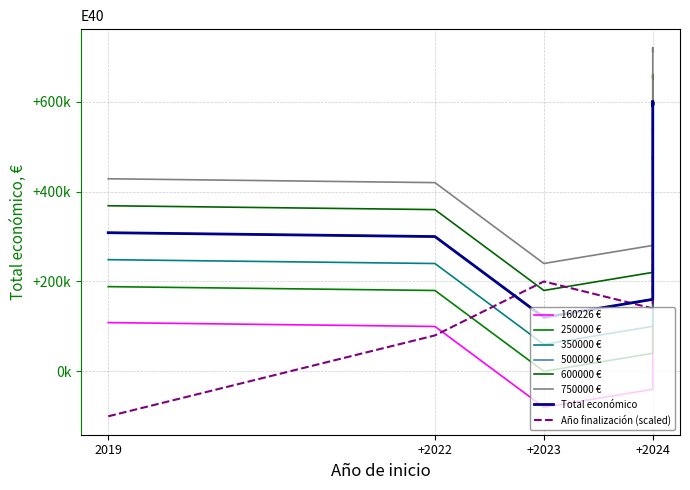

What is the average value of the Año finalización series?

2026